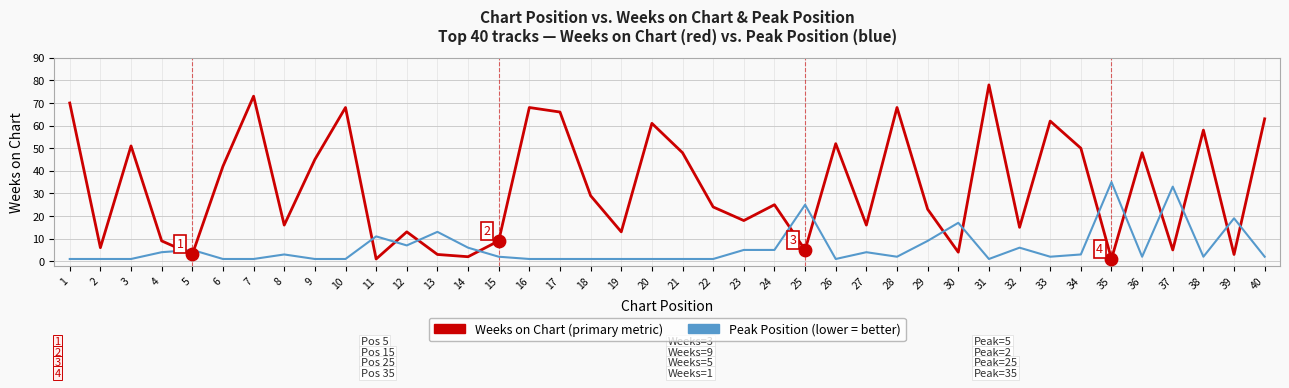

At which category is the sum across all series the highest?

31